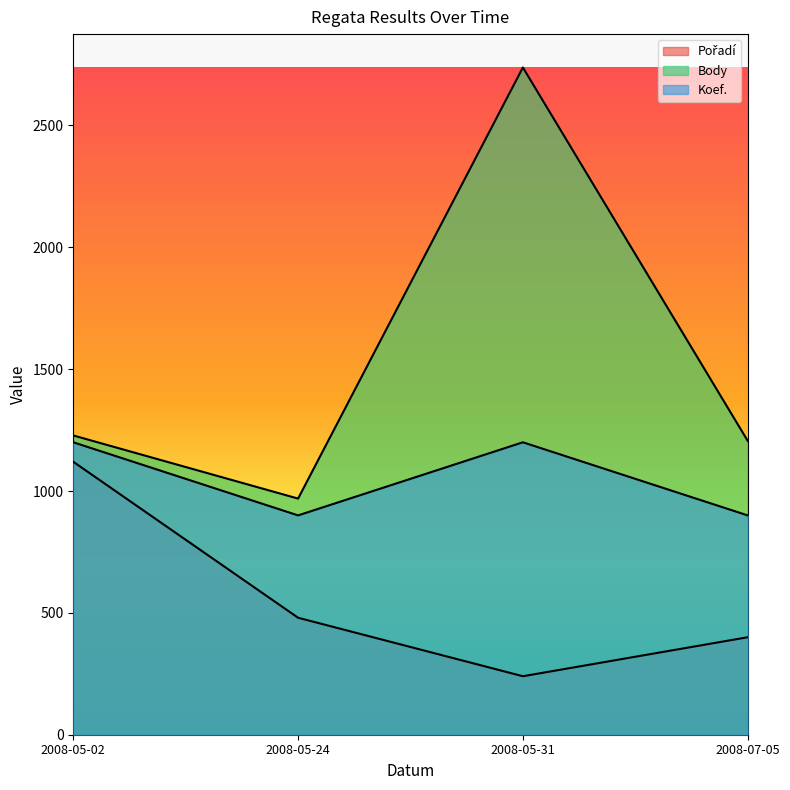

What is the difference between the maximum and second lowest values in the Koef. series?

300